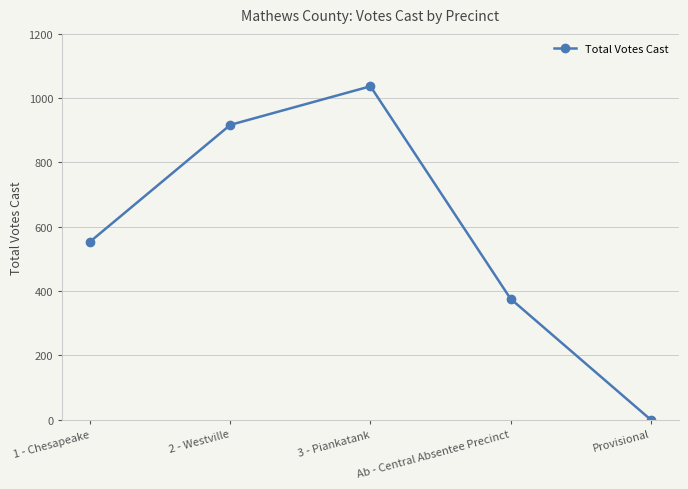

The value at Provisional is 389. True or false?

False